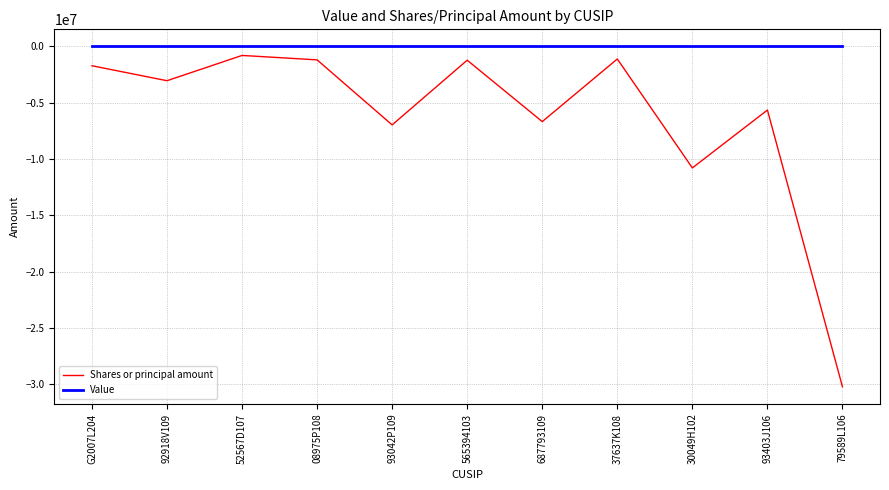

Is it true that Value equals 0 at 30049H102?

True